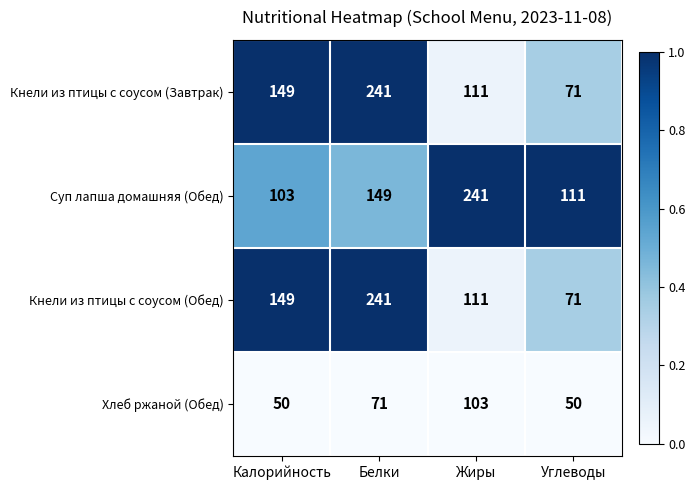

Which category has the highest value in the Хлеб ржаной (Обед) series?

Жиры